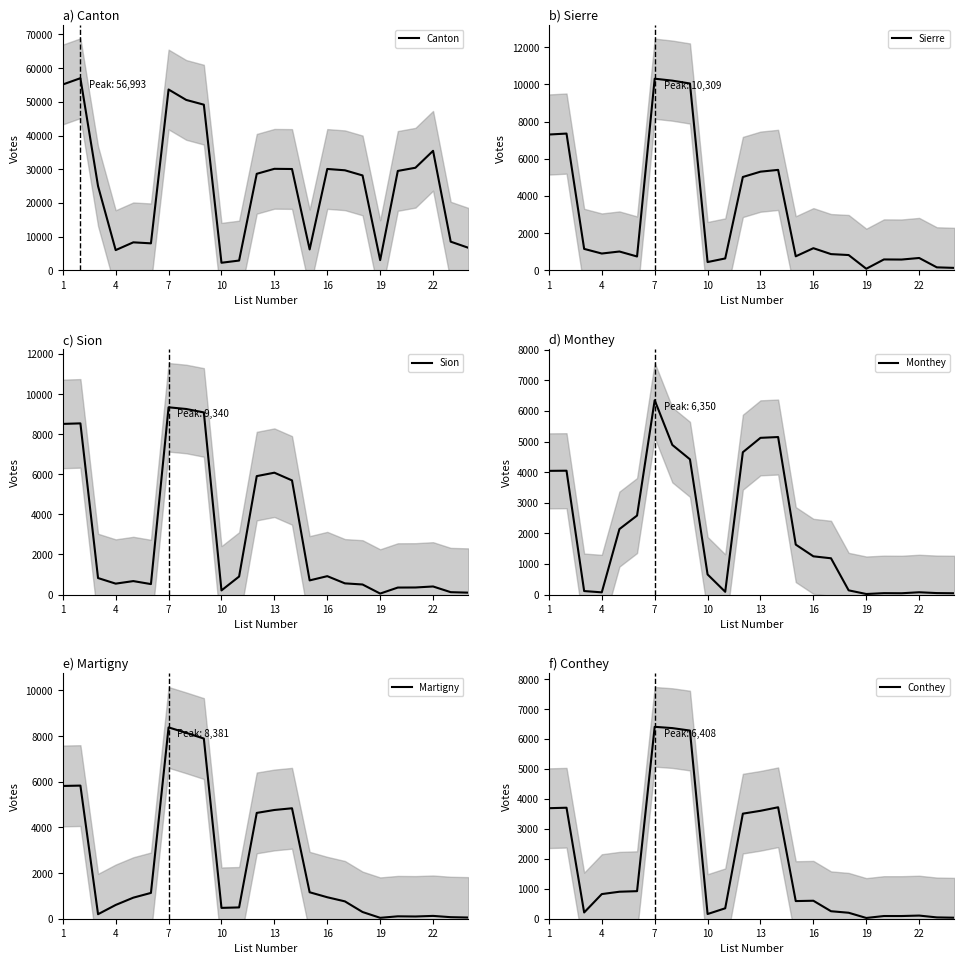

True or false: Sion has more than 2 points higher than both neighbors.

True